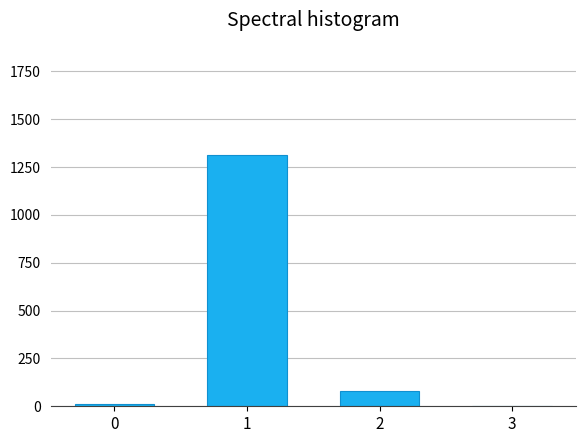

Reading left to right, extract all data points from this chart.

0=13.5	1=1312.7	2=79.8	3=0.1